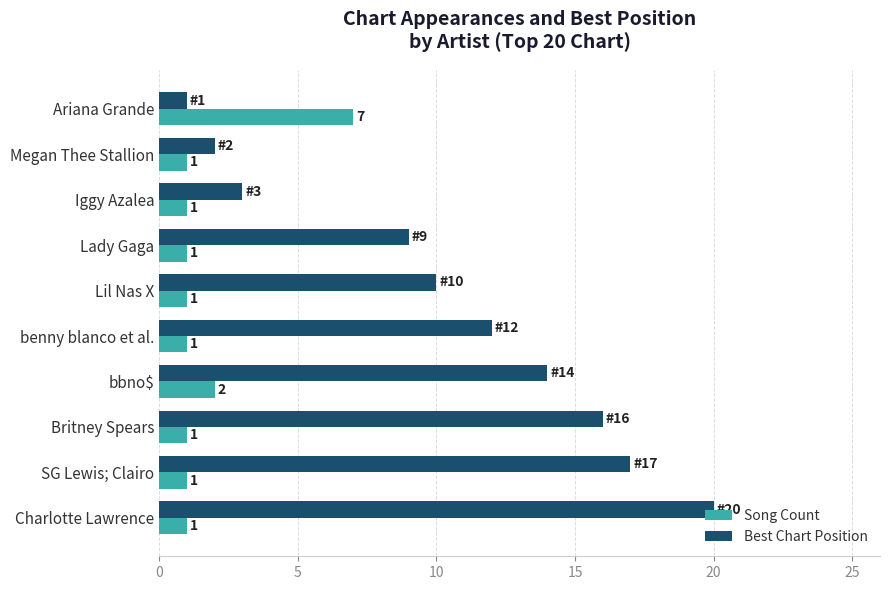

Which series has the largest total across all categories?

Best Chart Position